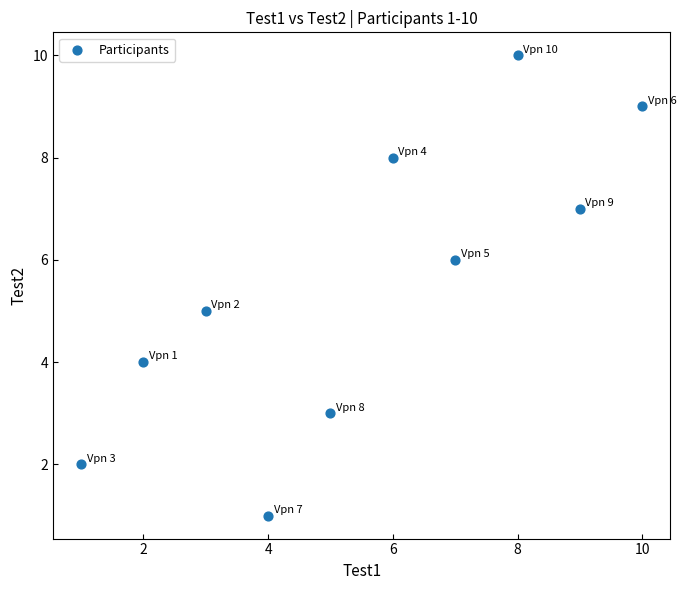

What is the average Y value?

6